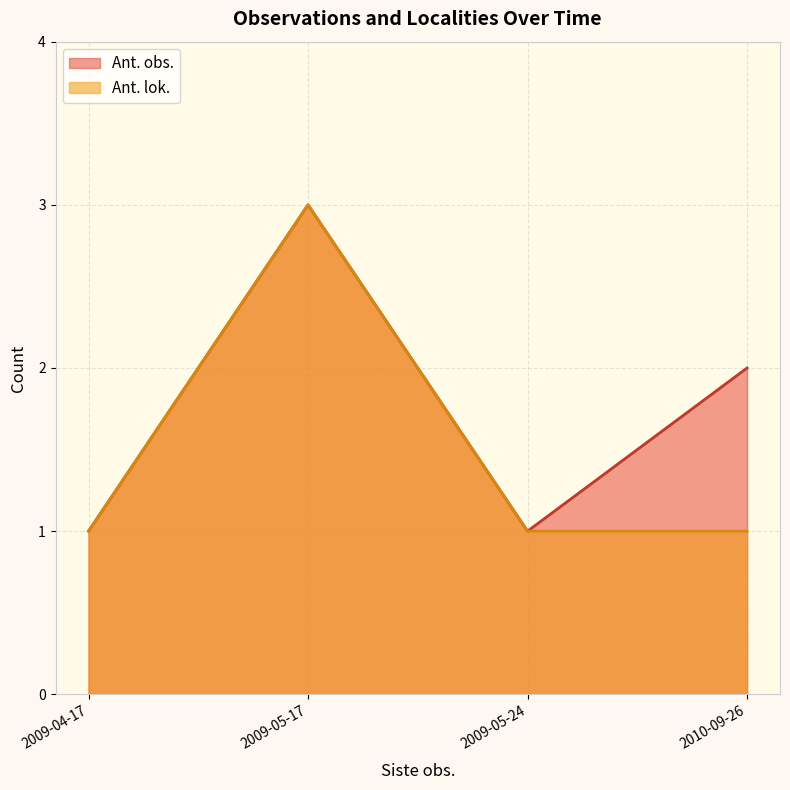

Rank the series by their average value, from highest to lowest.

Ant. obs., Ant. lok.